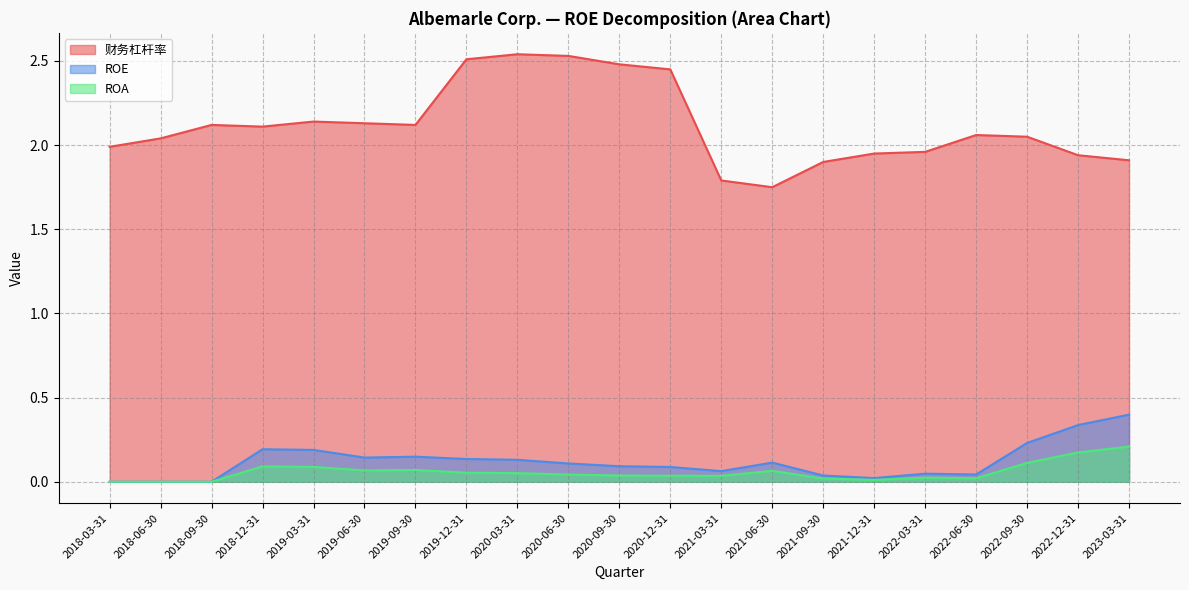

Rank the categories by ROE value from highest to lowest.

2023-03-31, 2022-12-31, 2022-09-30, 2018-12-31, 2019-03-31, 2019-09-30, 2019-06-30, 2019-12-31, 2020-03-31, 2021-06-30, 2020-06-30, 2020-09-30, 2020-12-31, 2021-03-31, 2022-03-31, 2022-06-30, 2021-09-30, 2021-12-31, 2018-03-31, 2018-06-30, 2018-09-30